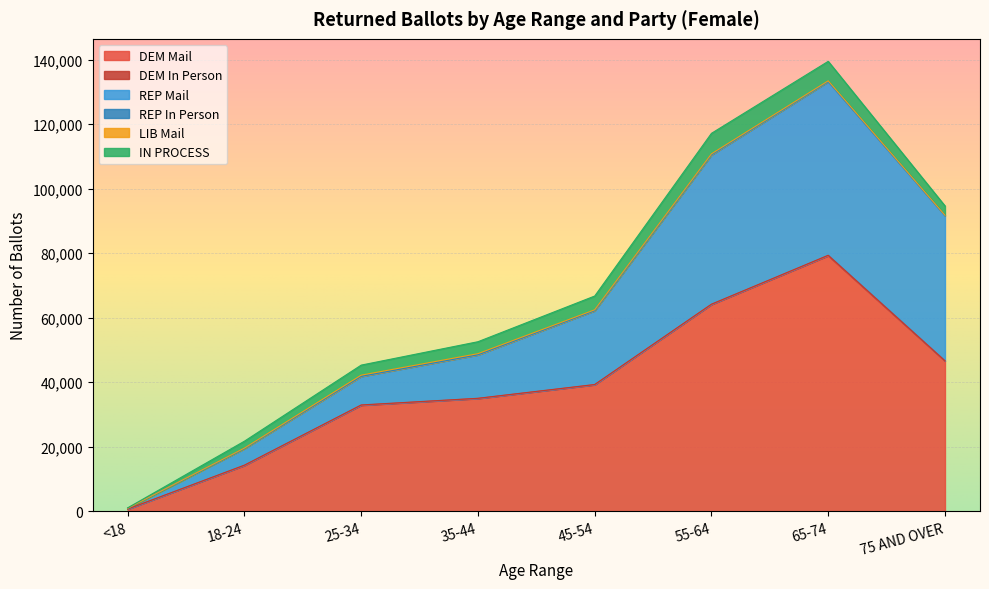

What is the difference between the maximum and minimum values in the REP In Person series?

95